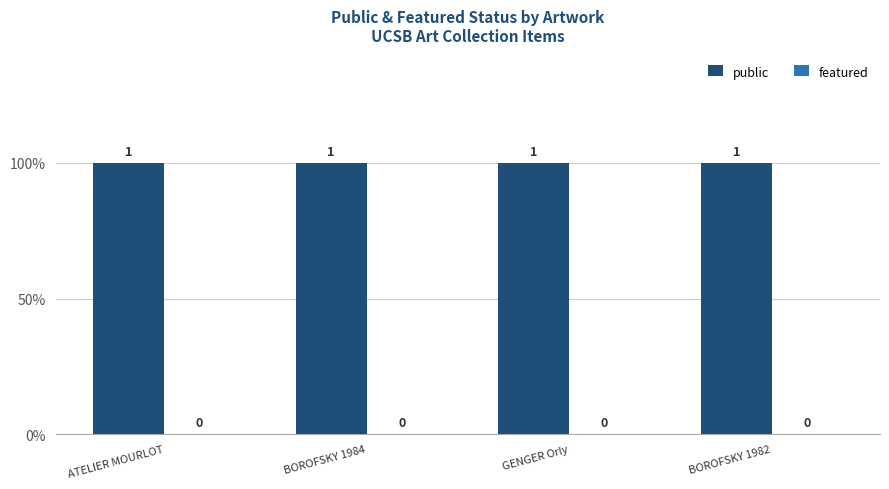

Reading left to right, transcribe all the data shown in this chart.

public: ATELIER MOURLOT=1	BOROFSKY 1984=1	GENGER Orly=1	BOROFSKY 1982=1
featured: ATELIER MOURLOT=0	BOROFSKY 1984=0	GENGER Orly=0	BOROFSKY 1982=0